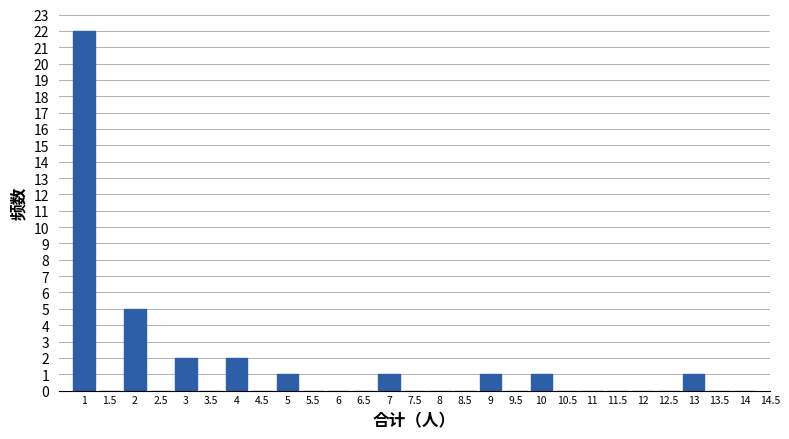

Reading left to right, list every bar in this chart as the range it spans on the x-axis followed by its height. The values are not printed on the chart, so give them approximately, as read against the axis.

0.75 to 1.25: 22
1.25 to 1.75: 0
1.75 to 2.25: 5
2.25 to 2.75: 0
2.75 to 3.25: 2
3.25 to 3.75: 0
3.75 to 4.25: 2
4.25 to 4.75: 0
4.75 to 5.25: 1
5.25 to 5.75: 0
5.75 to 6.25: 0
6.25 to 6.75: 0
6.75 to 7.25: 1
7.25 to 7.75: 0
7.75 to 8.25: 0
8.25 to 8.75: 0
8.75 to 9.25: 1
9.25 to 9.75: 0
9.75 to 10.25: 1
10.25 to 10.75: 0
10.75 to 11.25: 0
11.25 to 11.75: 0
11.75 to 12.25: 0
12.25 to 12.75: 0
12.75 to 13.25: 1
13.25 to 13.75: 0
13.75 to 14.25: 0